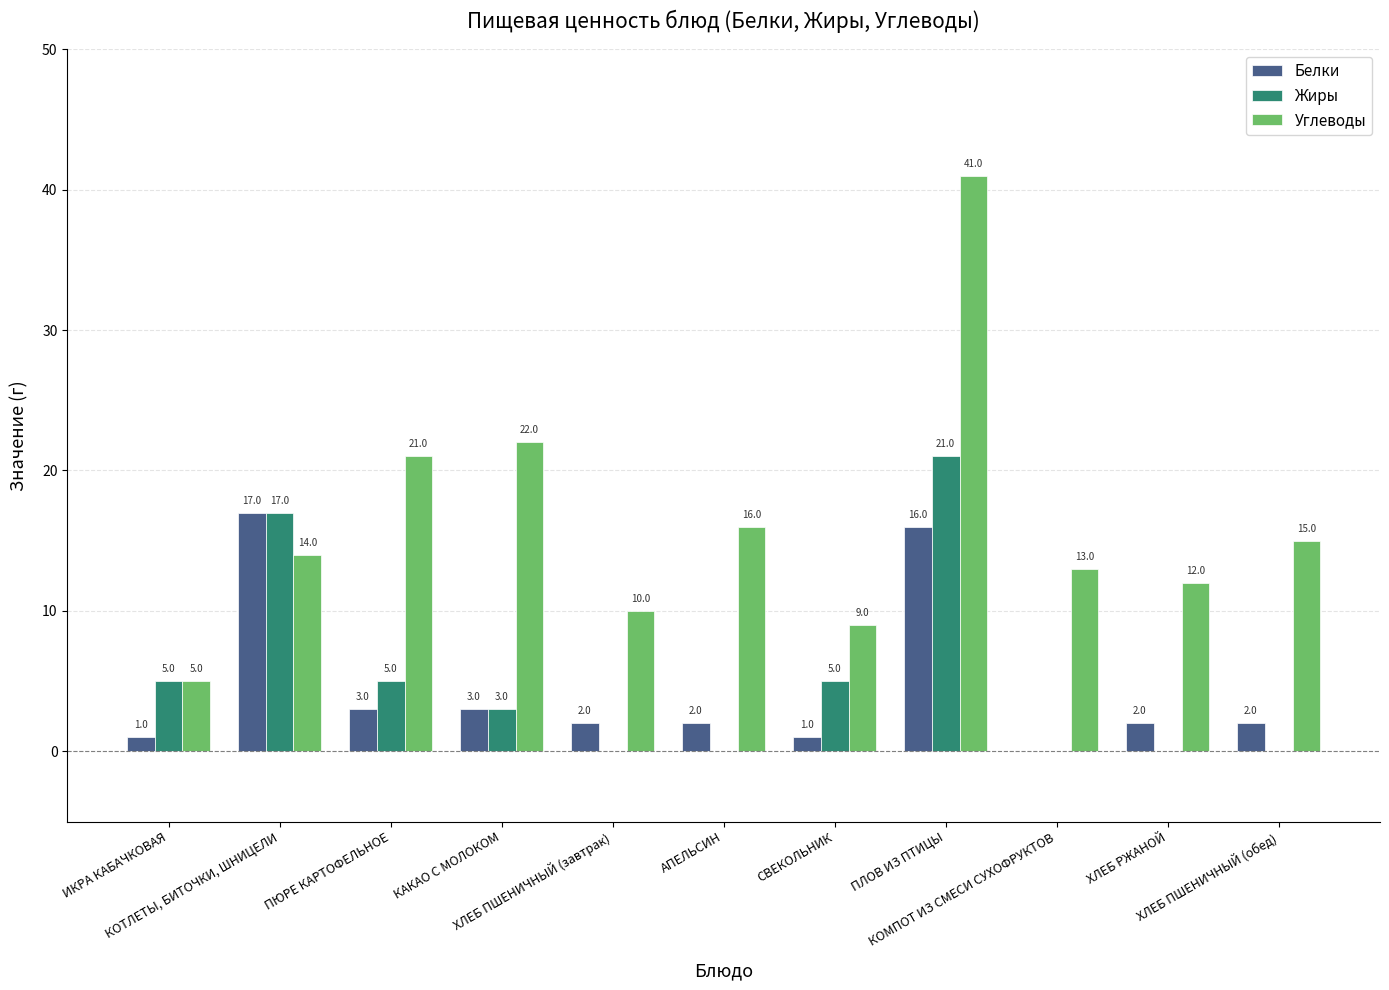

True or false: Белки has a value of 2 at АПЕЛЬСИН.

True